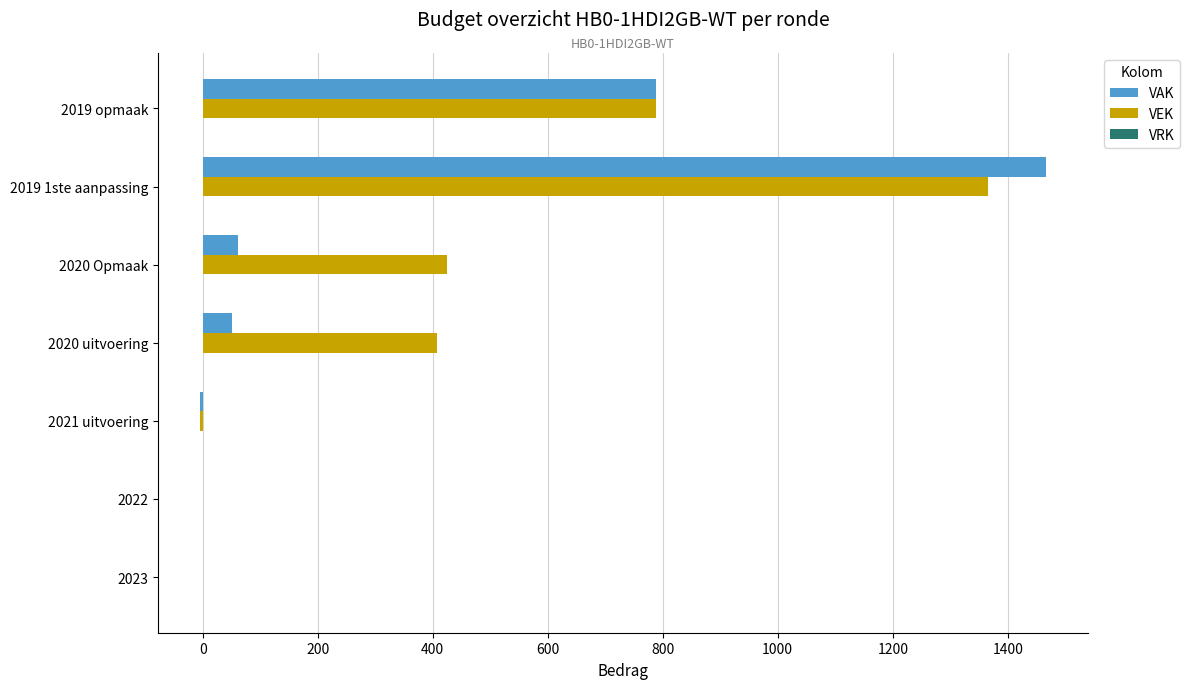

Which series changed the most between 2019 1ste aanpassing and 2019 opmaak?

VAK